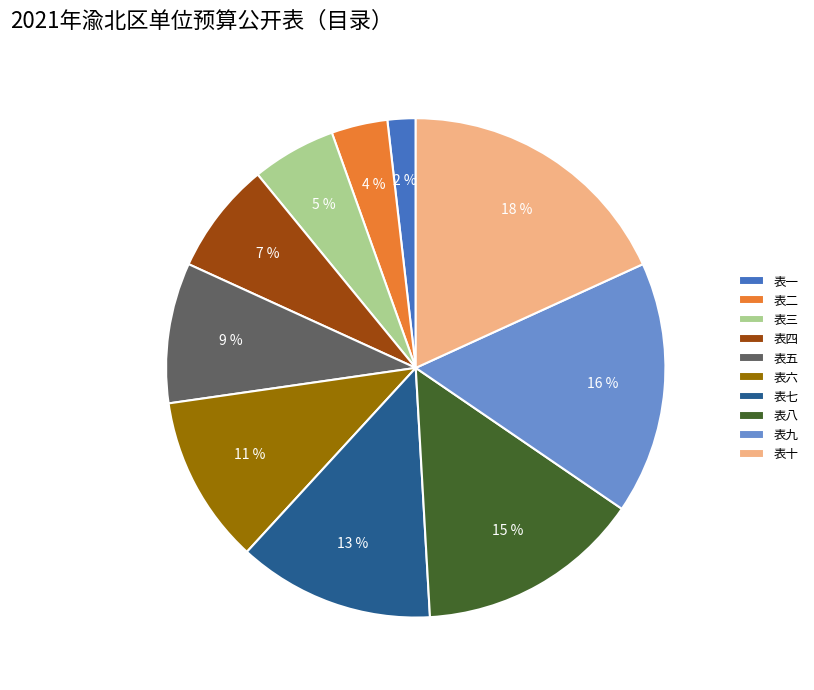

Which has a higher value, 表九 or 表二?

表九